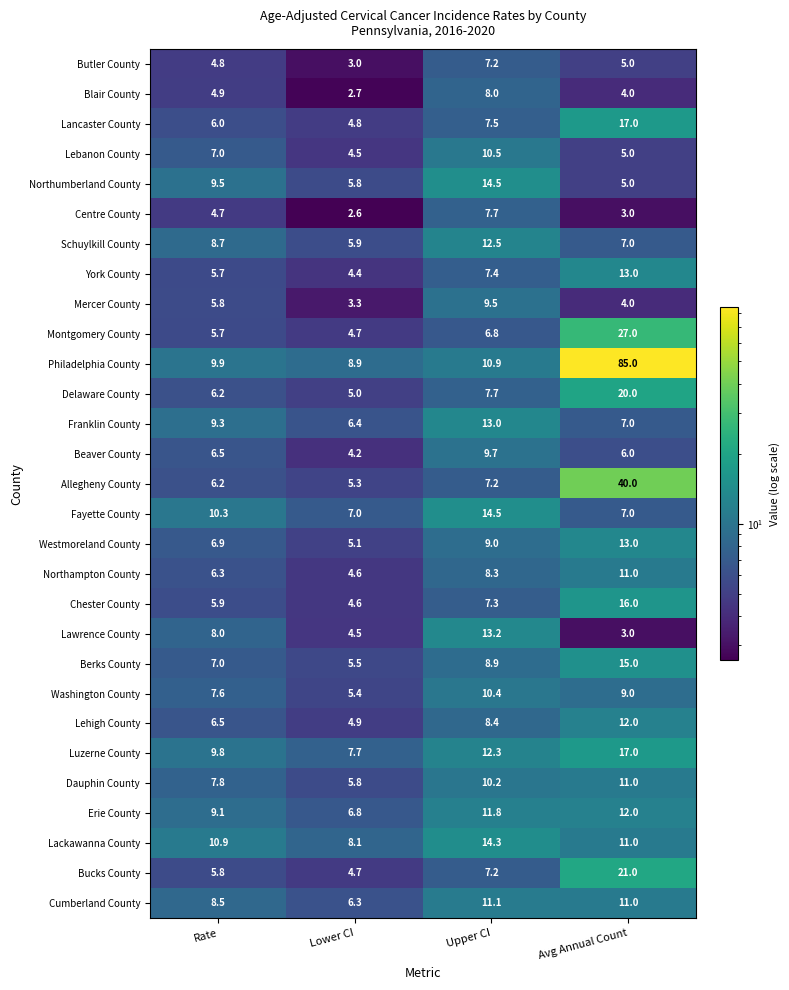

What is the maximum value shown in the chart?

85.0